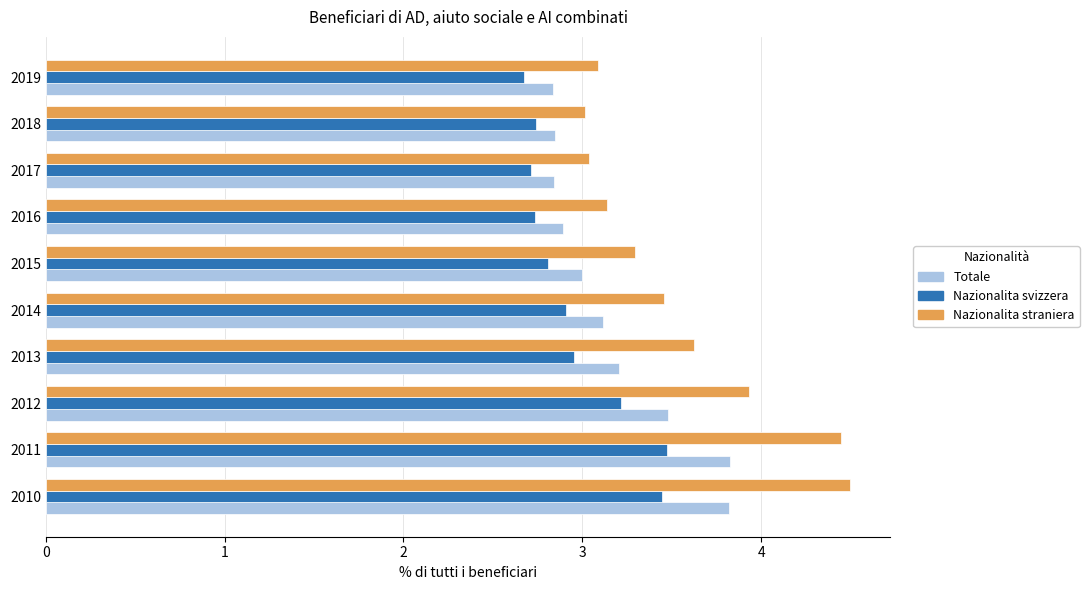

What is the difference between the second highest and minimum values in the Totale series?

1.0